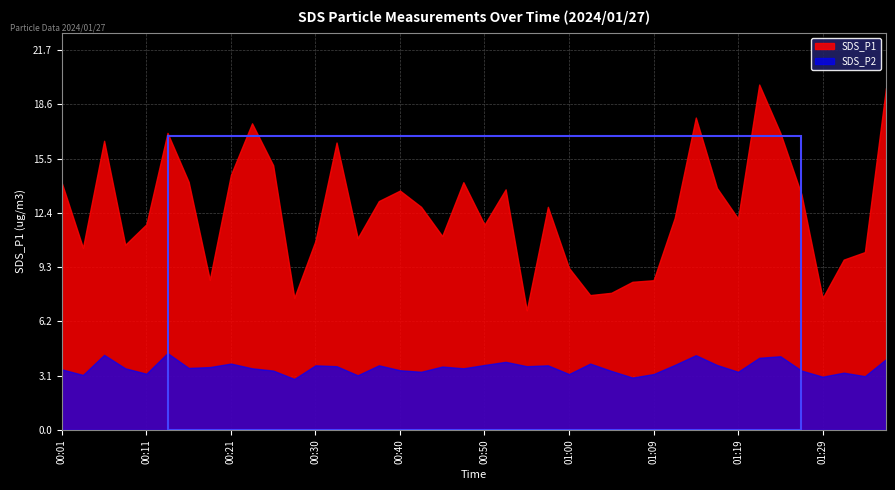

At how many categories does at least one series exceed 16?

8